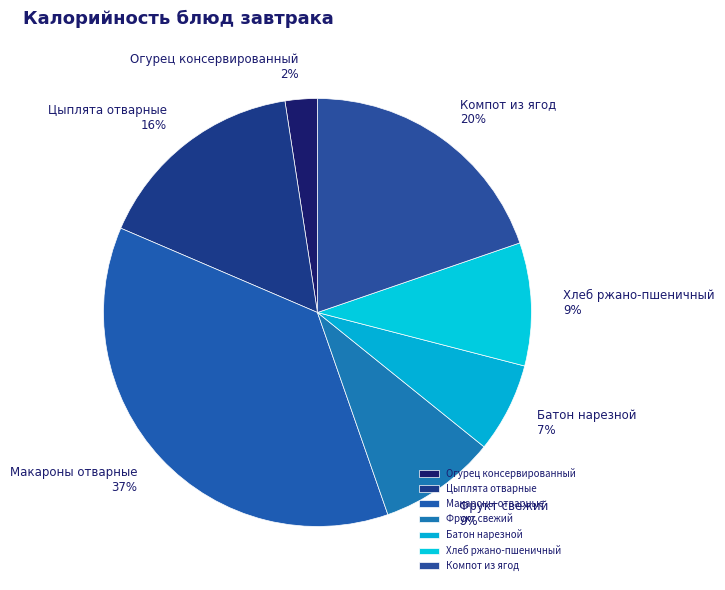

To the nearest percent, what is the combined percentage of Огурец консервированный and Компот из ягод?

22%